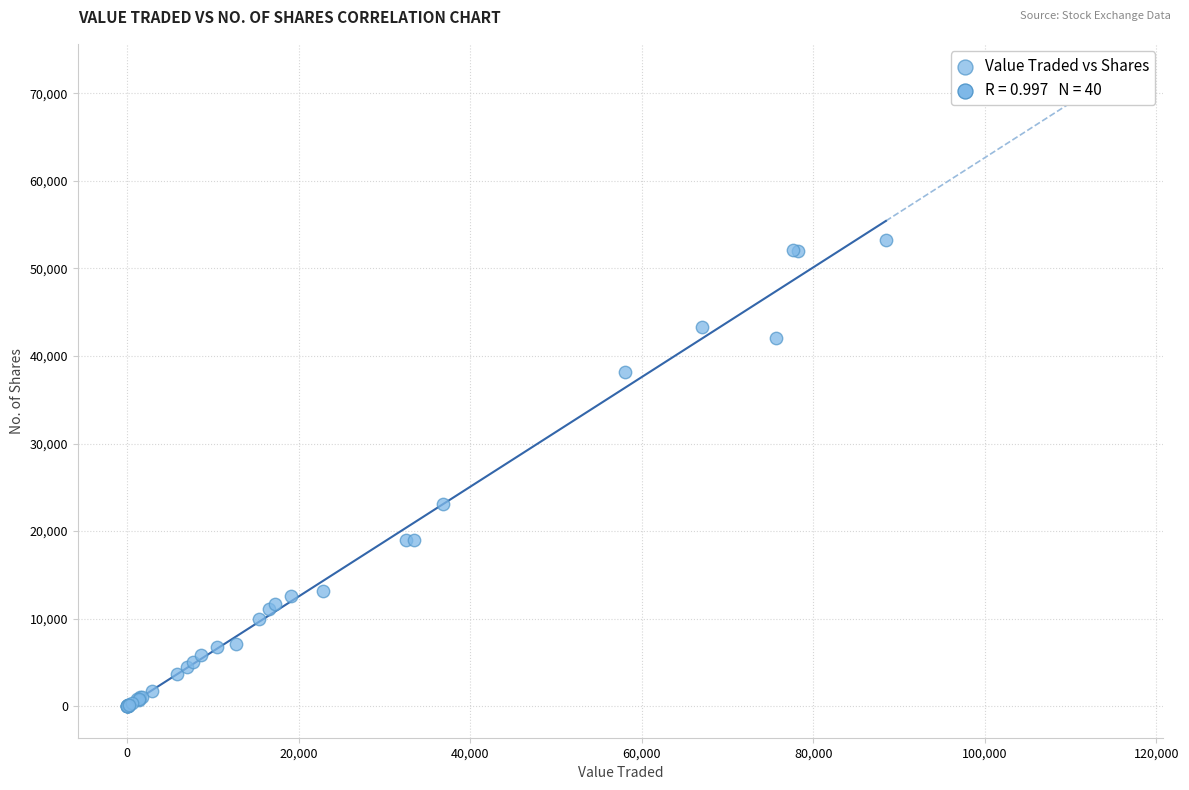

What Y value in the scatter plot is closest to 26622?

23050